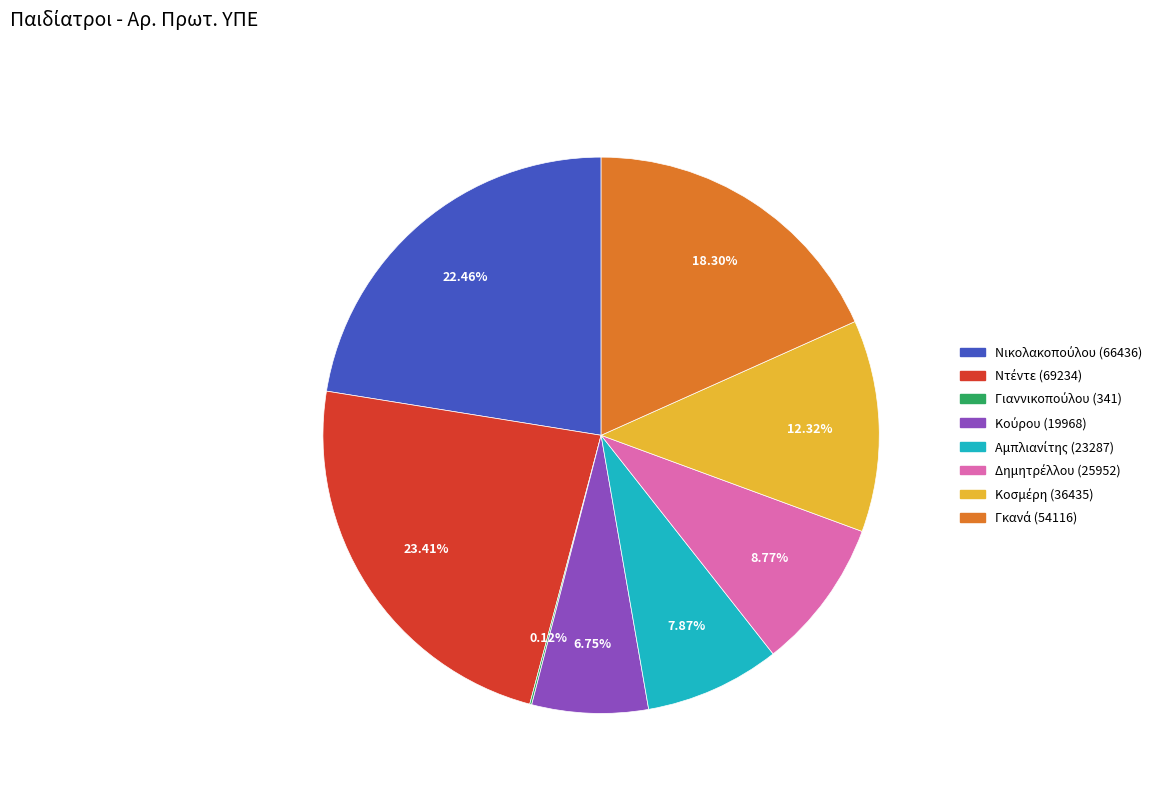

To the nearest percent, what is the average slice percentage?

12%